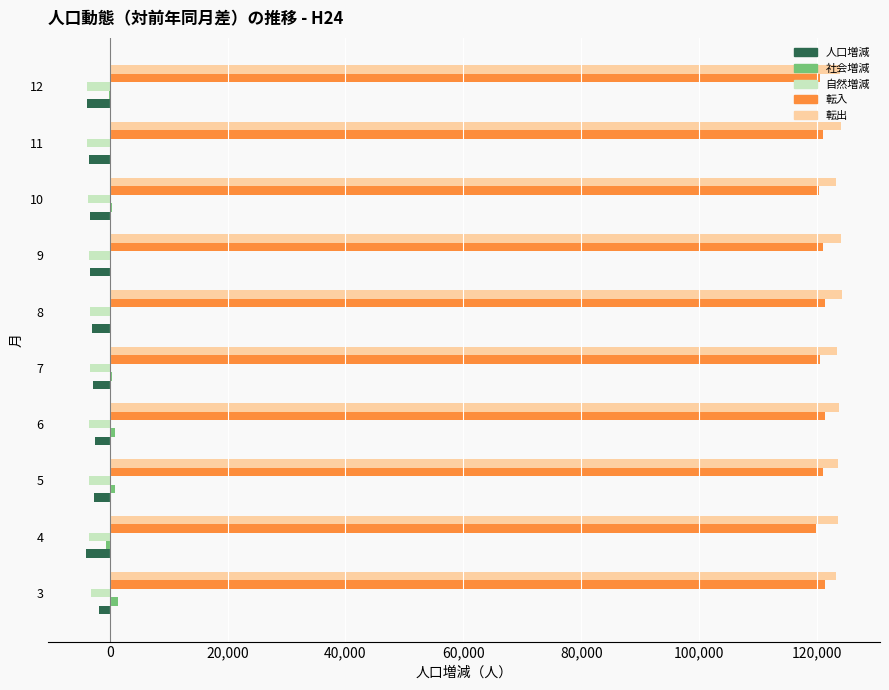

What is the sum of all 転出 values?

1236951